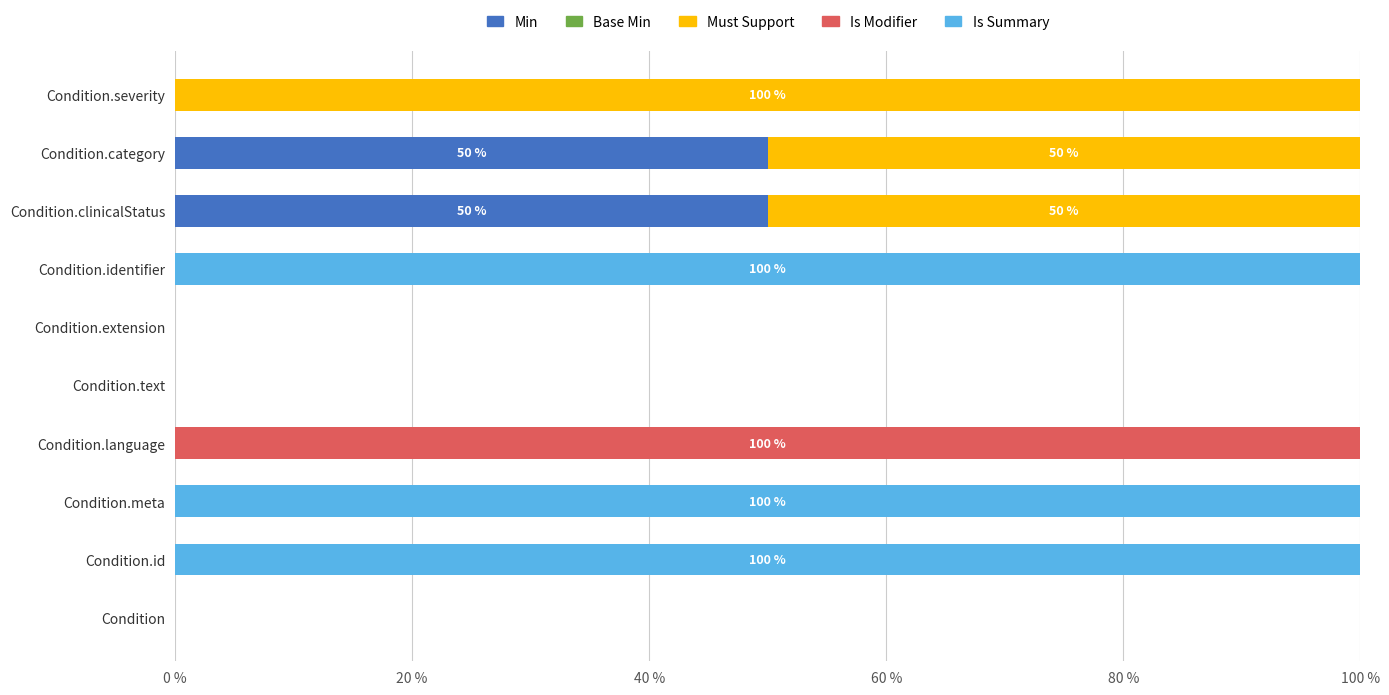

What is the total value across all series at Condition.severity?

100